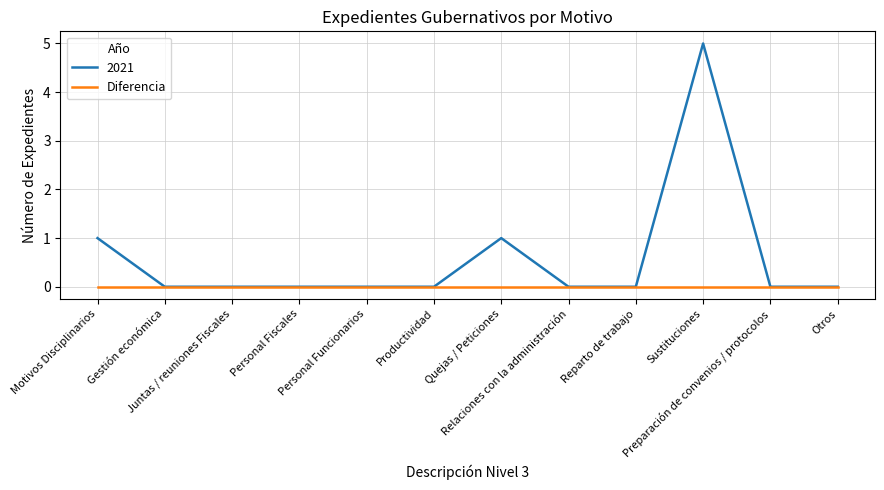

Which series has the largest total across all categories?

2021